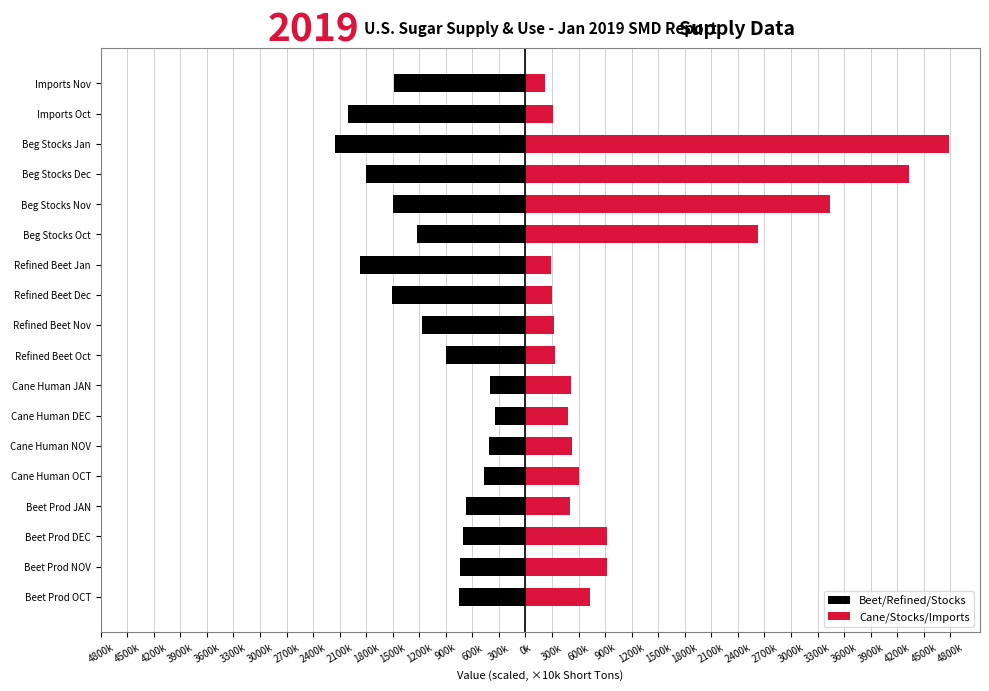

What is the sum of all Beet/Refined/Stocks values?

-2012.9